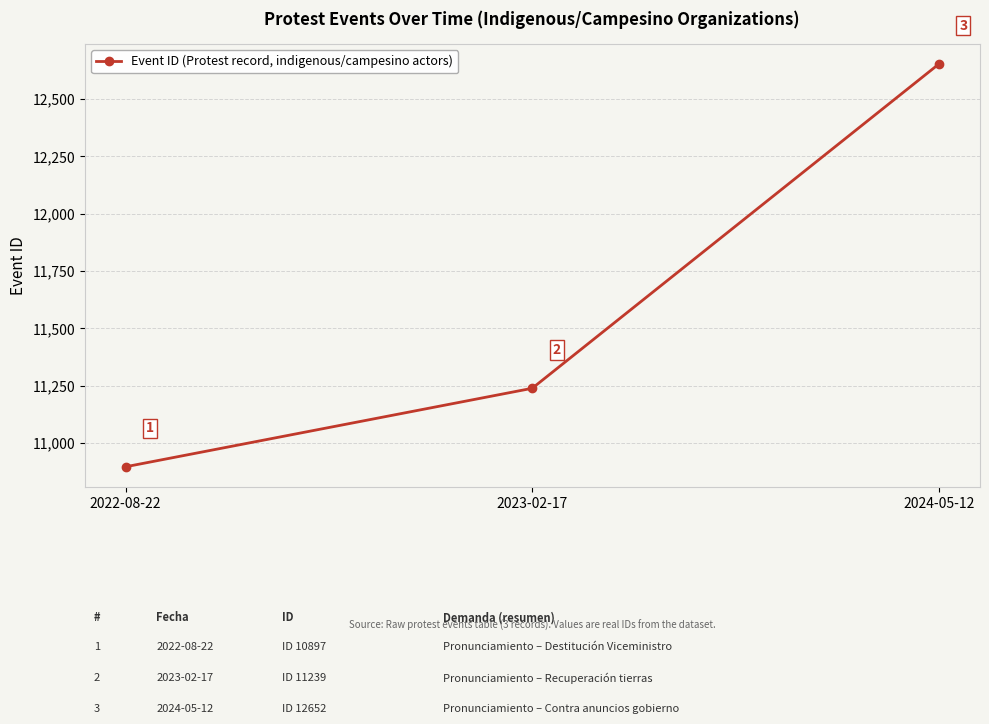

What is the label of the 2nd point from the right?

2023-02-17